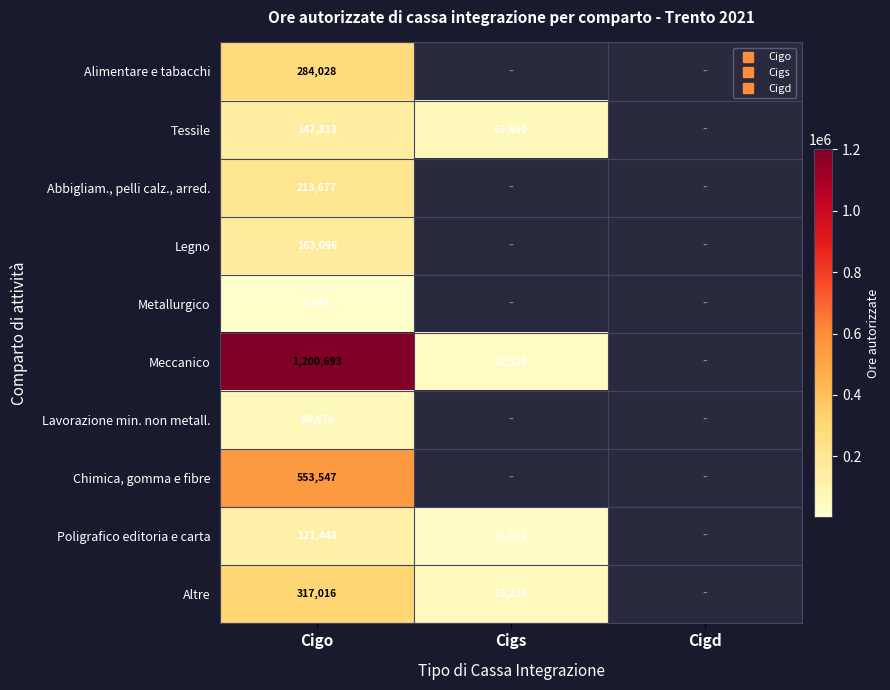

At which label is Legno closest to 163096?

Cigo